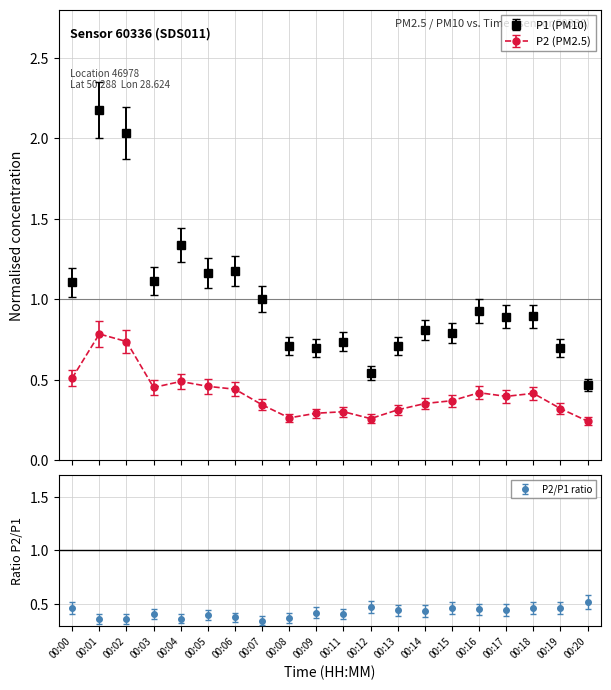

True or false: P1 and P2 intersect in this chart.

False